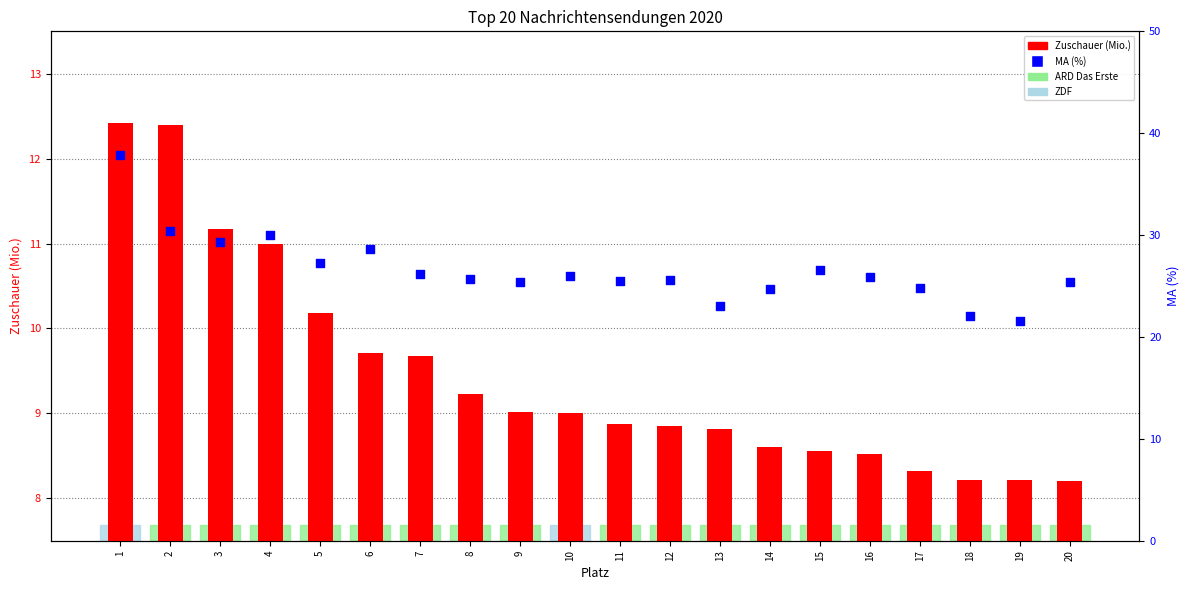

Which series contains the lowest Y value?

Zuschauer (Mio.)